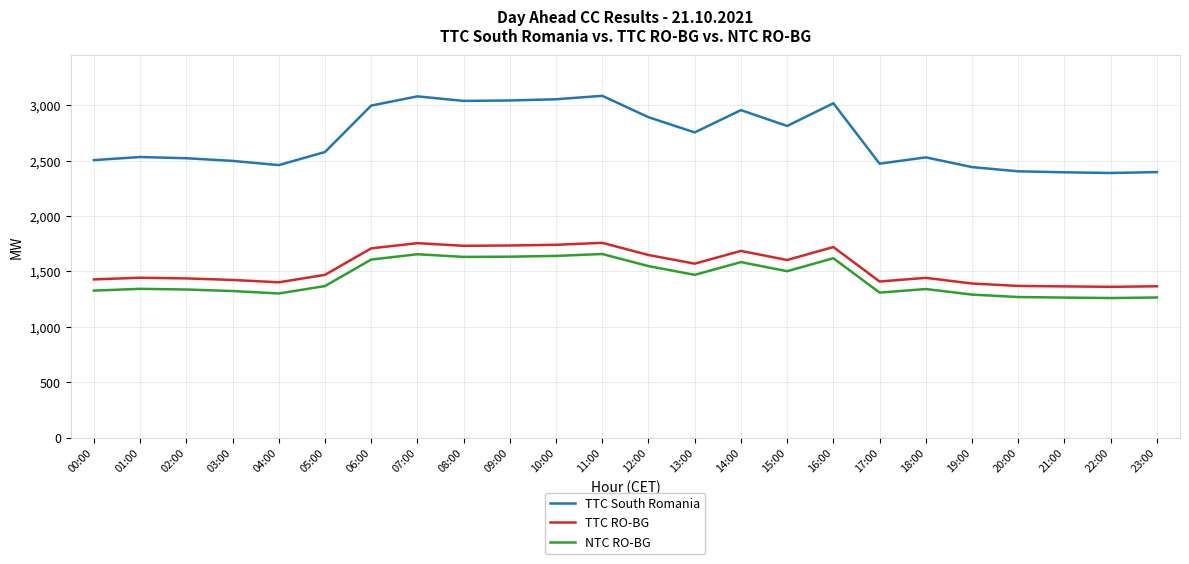

Read the NTC RO-BG value at 16:00.

1619